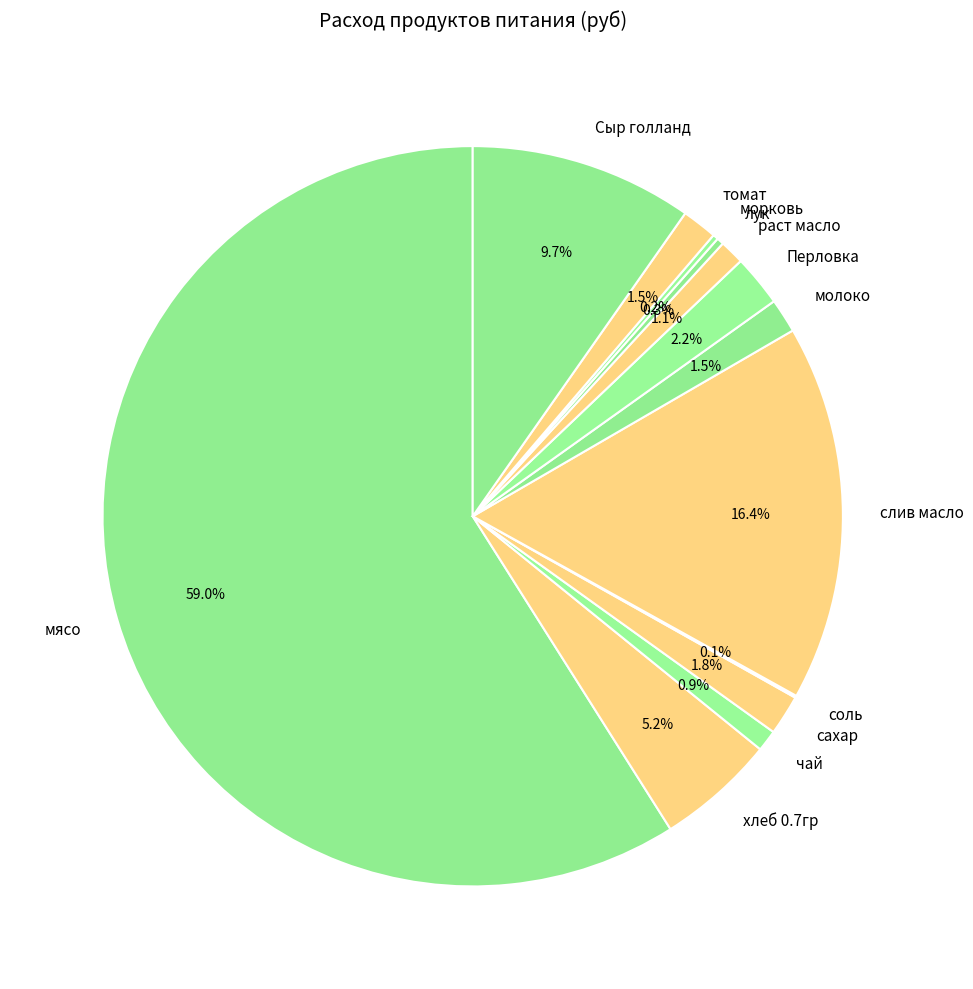

What is the largest slice in the pie chart?

мясо